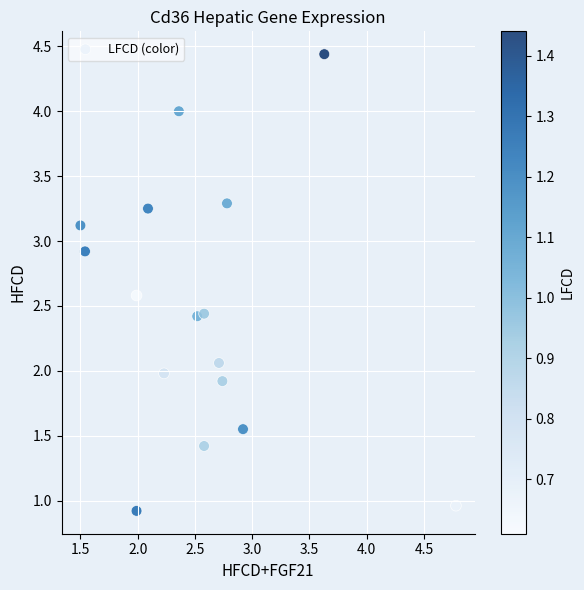

What is the range of Y values (max minus min)?

3.5